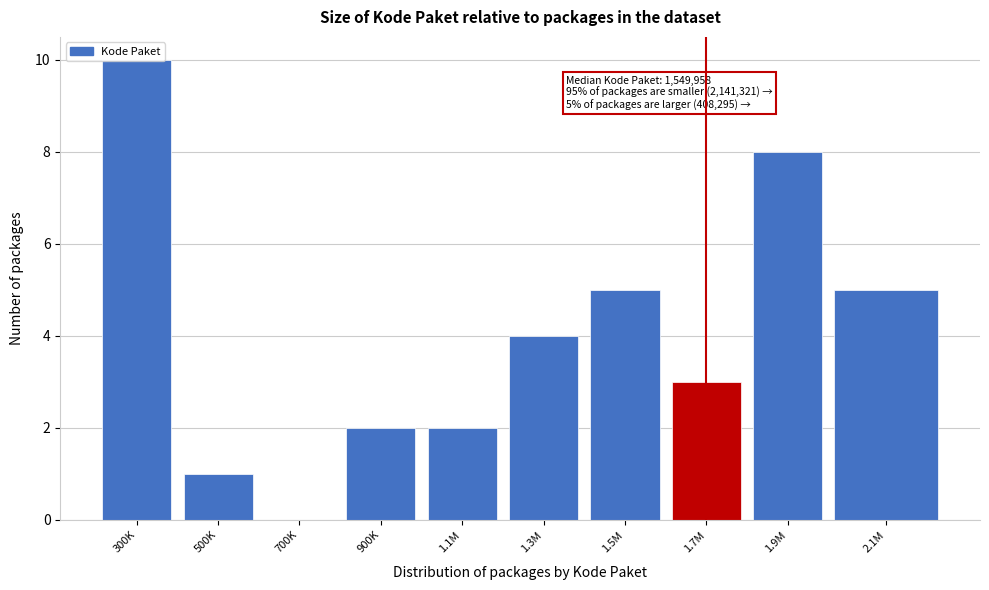

The chart shows a value of 0 at 500K. True or false?

False